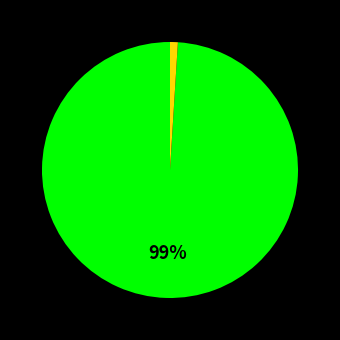

Is there a majority slice in this chart?

Yes